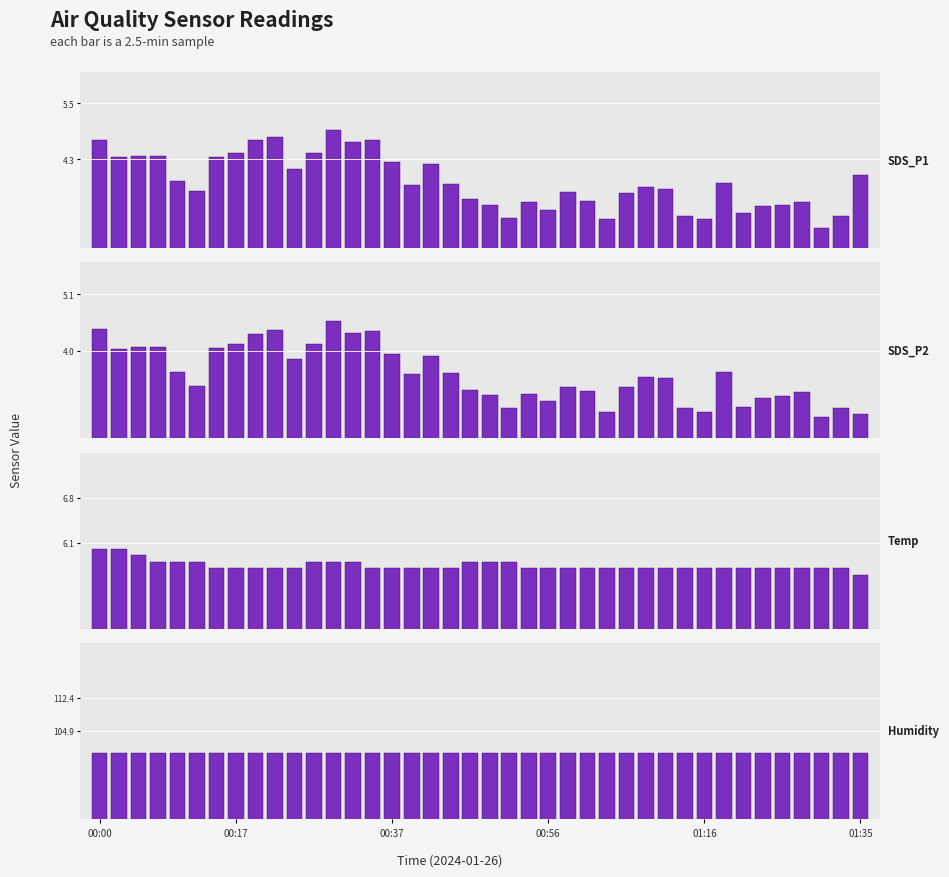

Between 11 and 18, which is larger?

11